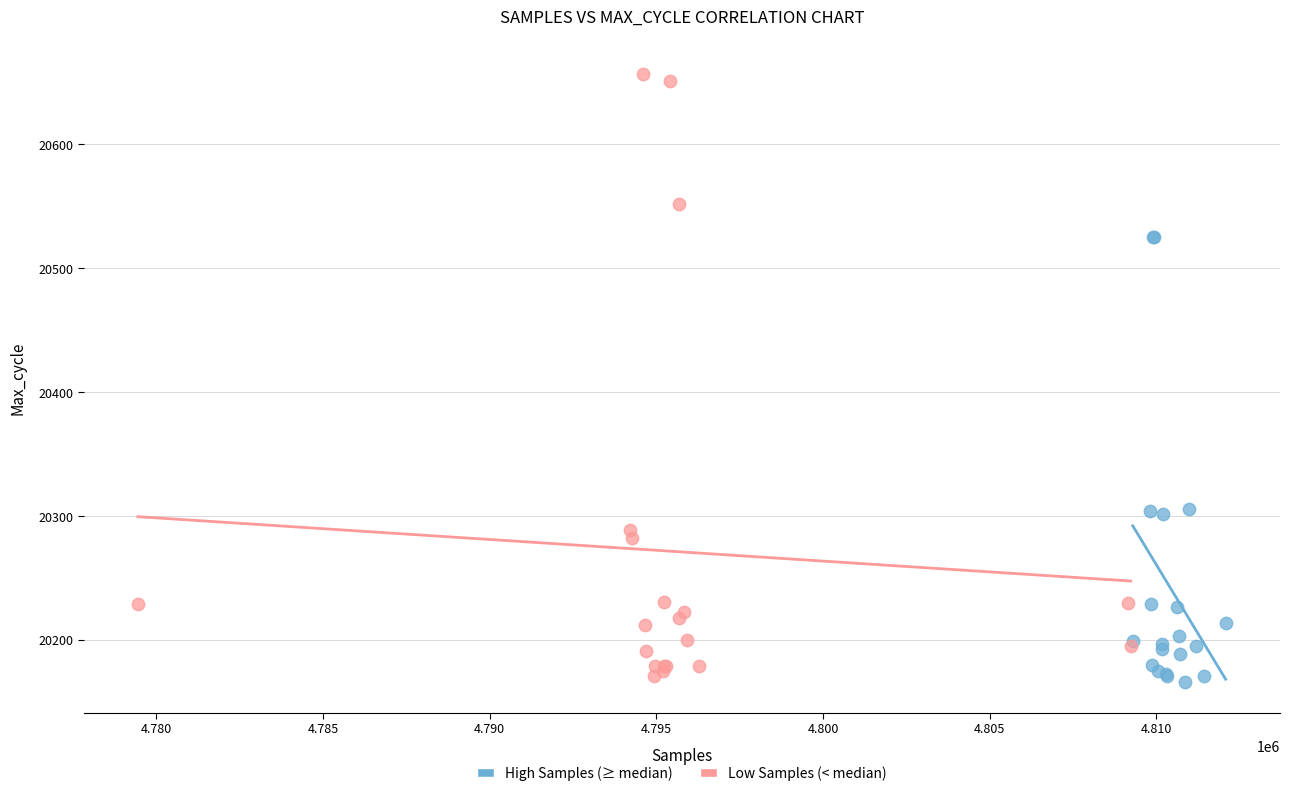

Which series reaches the maximum Y coordinate?

Low Samples (< median)